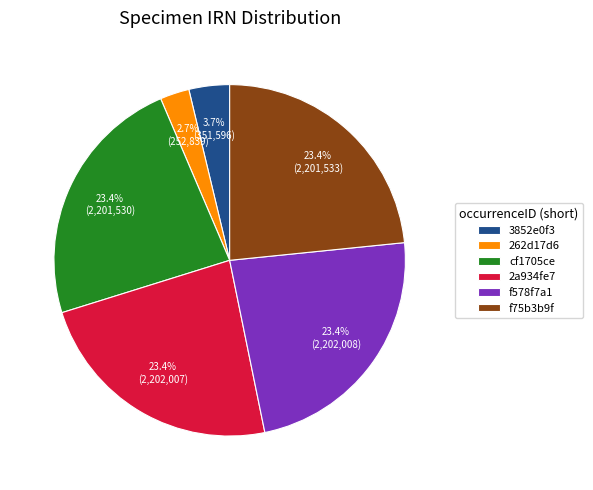

Does any single category account for the majority?

No